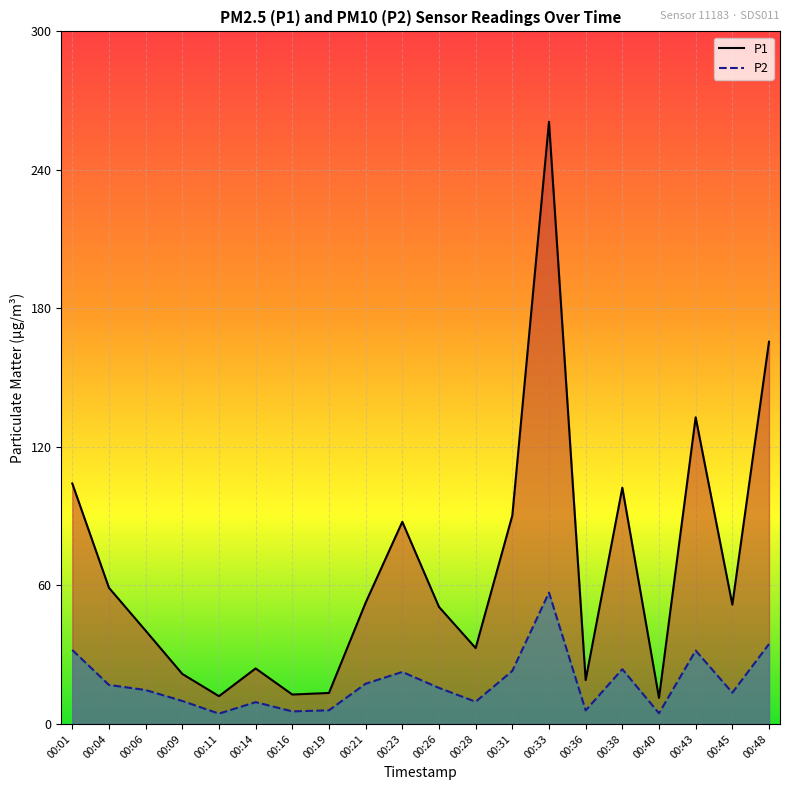

Where is the first local maximum for P1?

00:14